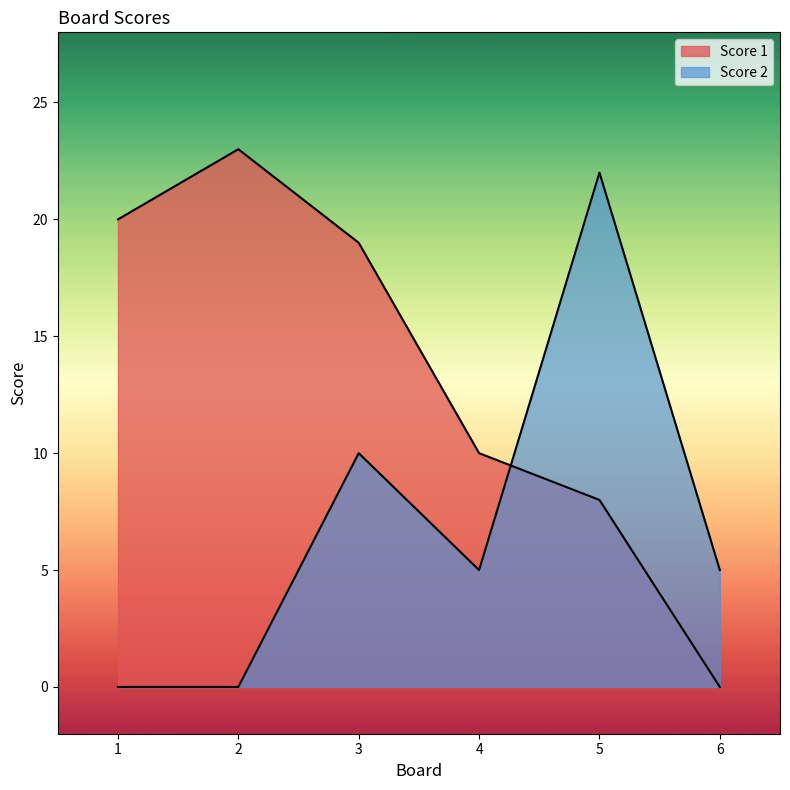

What is the value of the Score 1 point at the 3rd from the left?

19